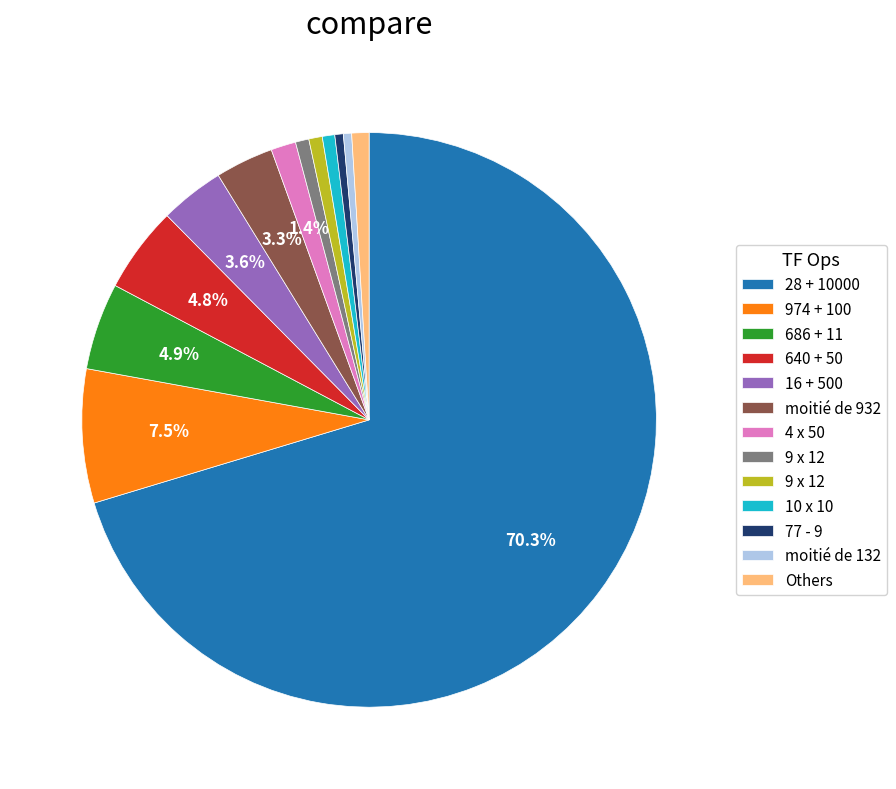

Is there any slice that represents more than half of the pie?

Yes